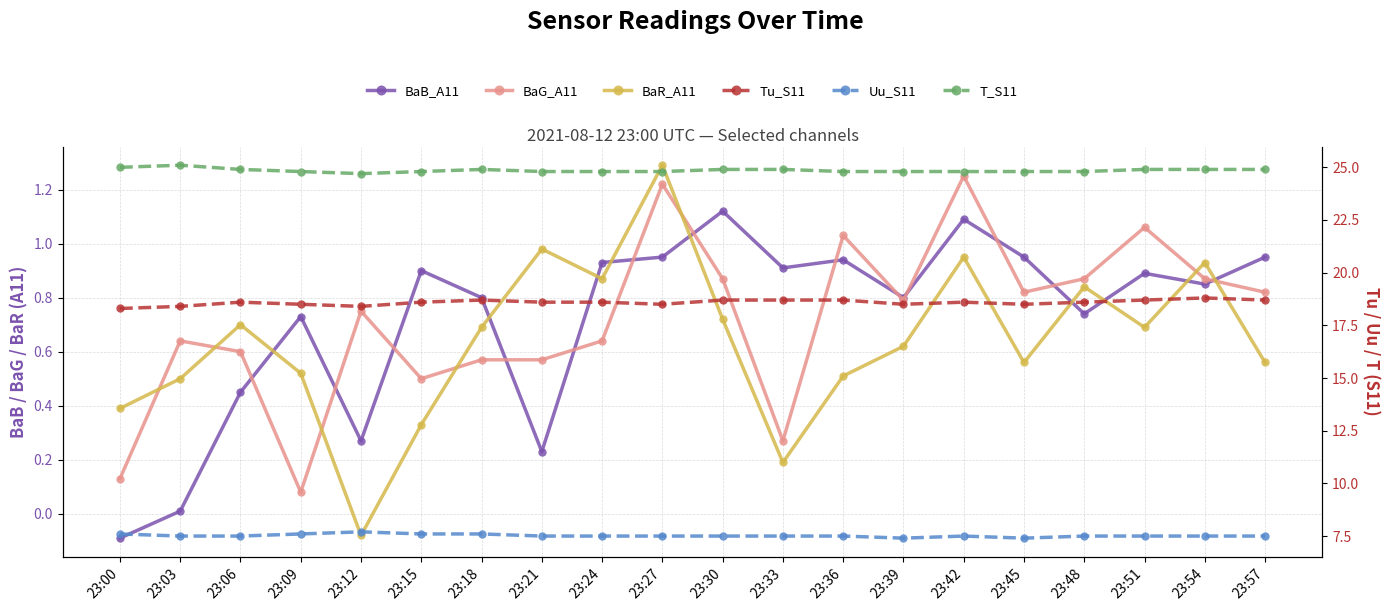

Reading left to right, extract all data points from this chart.

BaB_A11: 23:00=-0.1	23:03=0.0	23:06=0.5	23:09=0.7	23:12=0.3	23:15=0.9	23:18=0.8	23:21=0.2	23:24=0.9	23:27=0.9	23:30=1.1	23:33=0.9	23:36=0.9	23:39=0.8	23:42=1.1	23:45=0.9	23:48=0.7	23:51=0.9	23:54=0.8	23:57=0.9
BaG_A11: 23:00=0.1	23:03=0.6	23:06=0.6	23:09=0.1	23:12=0.8	23:15=0.5	23:18=0.6	23:21=0.6	23:24=0.6	23:27=1.2	23:30=0.9	23:33=0.3	23:36=1.0	23:39=0.8	23:42=1.2	23:45=0.8	23:48=0.9	23:51=1.1	23:54=0.9	23:57=0.8
BaR_A11: 23:00=0.4	23:03=0.5	23:06=0.7	23:09=0.5	23:12=-0.1	23:15=0.3	23:18=0.7	23:21=1.0	23:24=0.9	23:27=1.3	23:30=0.7	23:33=0.2	23:36=0.5	23:39=0.6	23:42=0.9	23:45=0.6	23:48=0.8	23:51=0.7	23:54=0.9	23:57=0.6
Tu_S11: 23:00=18.3	23:03=18.4	23:06=18.6	23:09=18.5	23:12=18.4	23:15=18.6	23:18=18.7	23:21=18.6	23:24=18.6	23:27=18.5	23:30=18.7	23:33=18.7	23:36=18.7	23:39=18.5	23:42=18.6	23:45=18.5	23:48=18.6	23:51=18.7	23:54=18.8	23:57=18.7
Uu_S11: 23:00=7.6	23:03=7.5	23:06=7.5	23:09=7.6	23:12=7.7	23:15=7.6	23:18=7.6	23:21=7.5	23:24=7.5	23:27=7.5	23:30=7.5	23:33=7.5	23:36=7.5	23:39=7.4	23:42=7.5	23:45=7.4	23:48=7.5	23:51=7.5	23:54=7.5	23:57=7.5
T_S11: 23:00=25.0	23:03=25.1	23:06=24.9	23:09=24.8	23:12=24.7	23:15=24.8	23:18=24.9	23:21=24.8	23:24=24.8	23:27=24.8	23:30=24.9	23:33=24.9	23:36=24.8	23:39=24.8	23:42=24.8	23:45=24.8	23:48=24.8	23:51=24.9	23:54=24.9	23:57=24.9